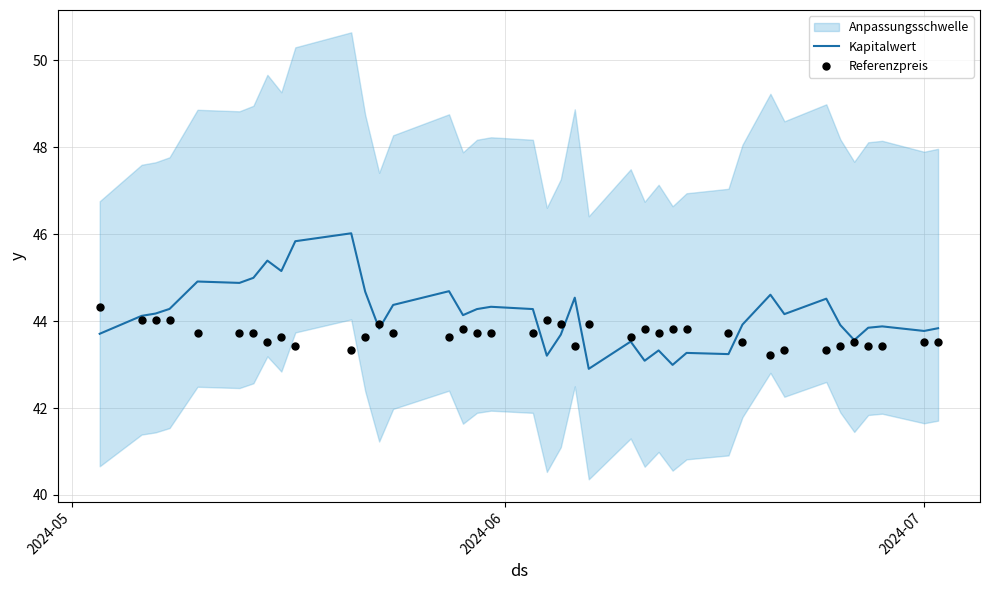

What is the lowest value of the Kapitalwert series?

42.9